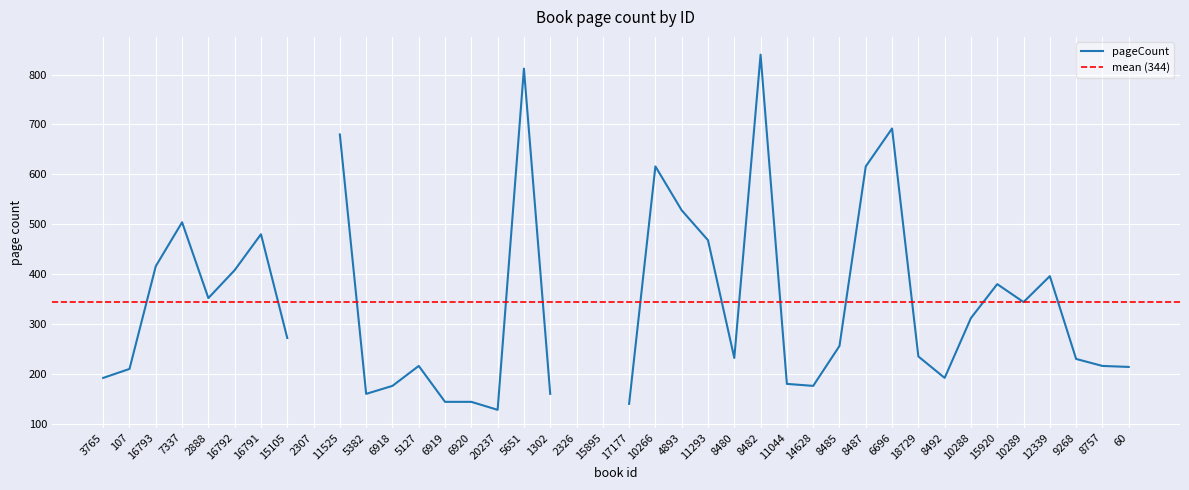

How many lines are shown in the chart?

1